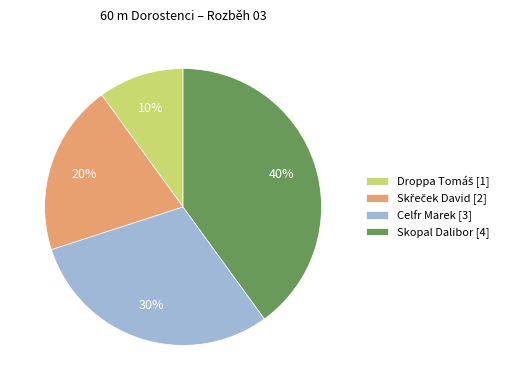

Which category has the biggest portion of the pie?

Skopal Dalibor